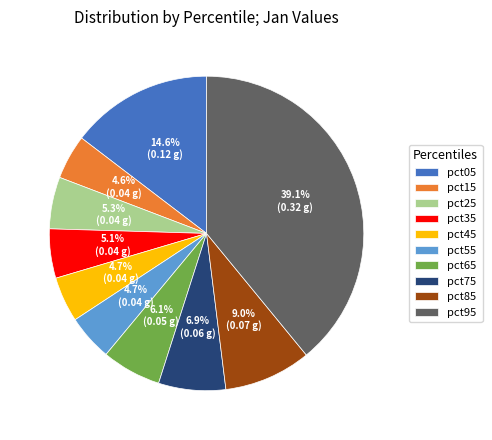

True or false: pct25 accounts for 5% of the total.

True